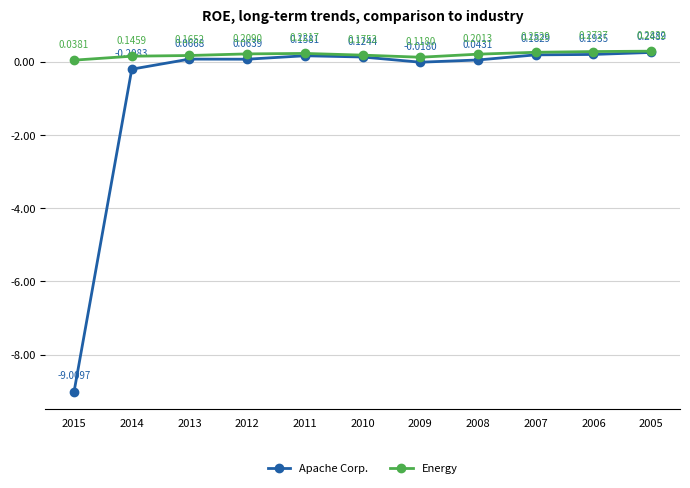

Does the chart display data point markers on the line(s)?

Yes